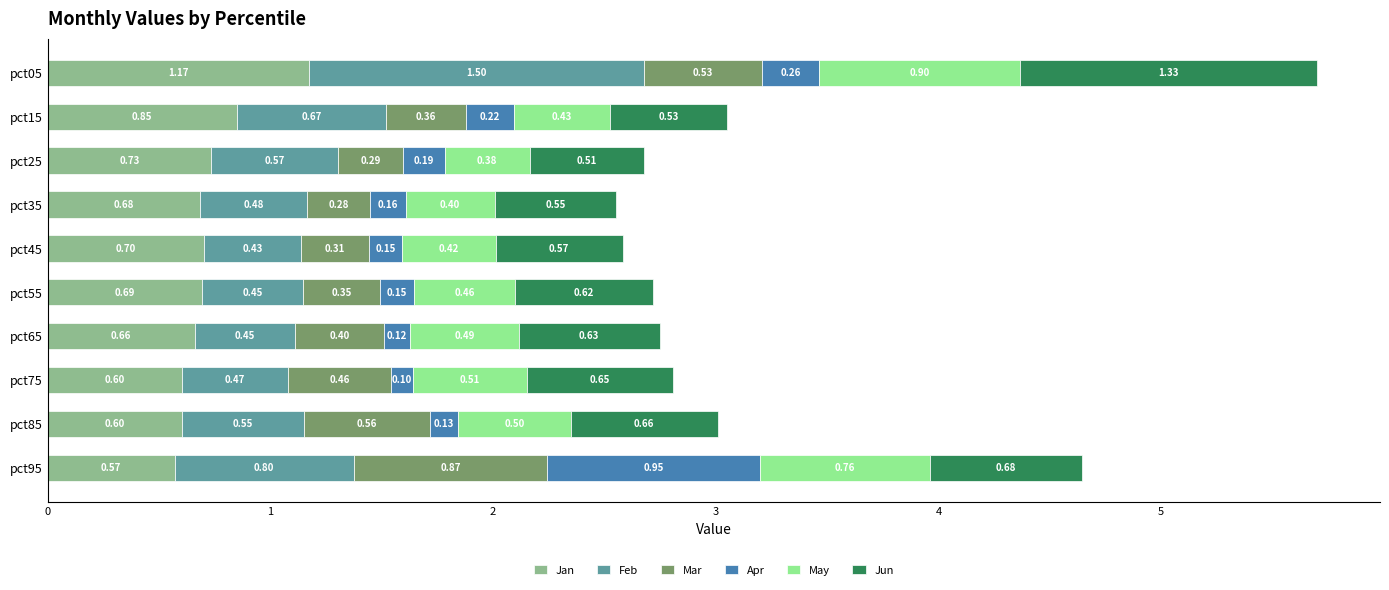

What is the total value across all series at pct75?

2.8